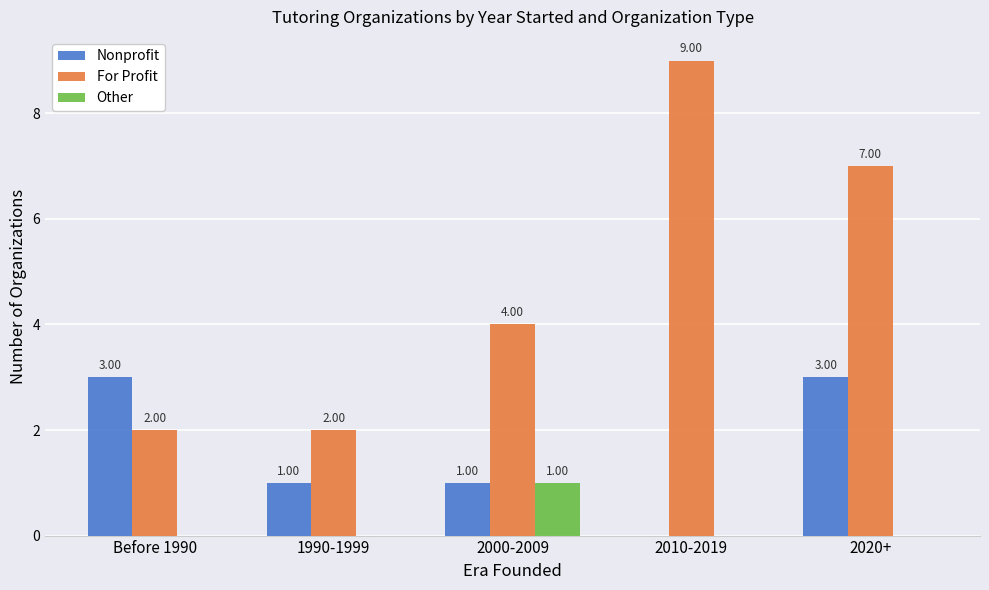

Reading left to right, what are all the values shown in this chart?

Nonprofit: 3	1	1	0	3
For Profit: 2	2	4	9	7
Other: 0	0	1	0	0